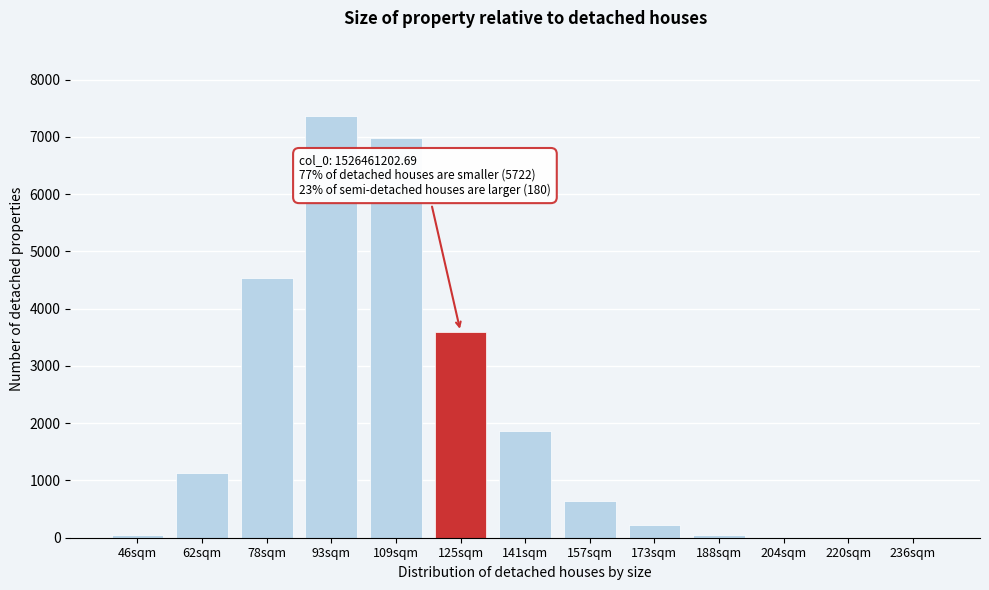

Between 141sqm and 93sqm, which is larger?

93sqm